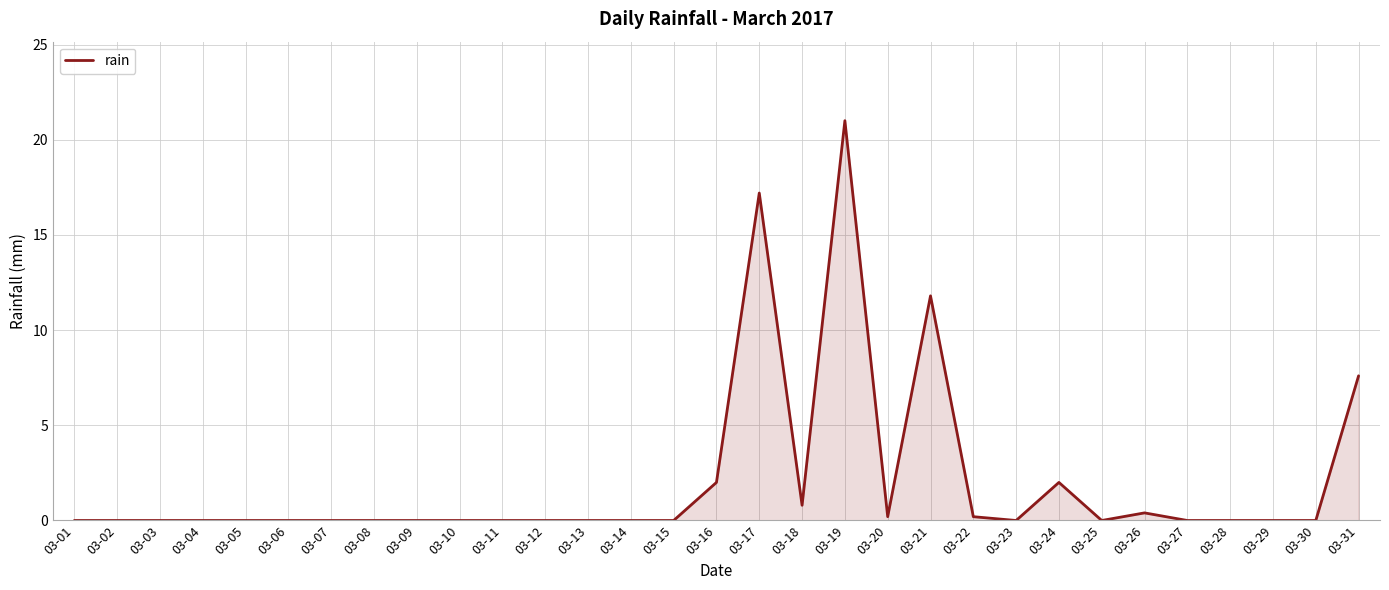

What is the maximum value shown in the chart?

21.0